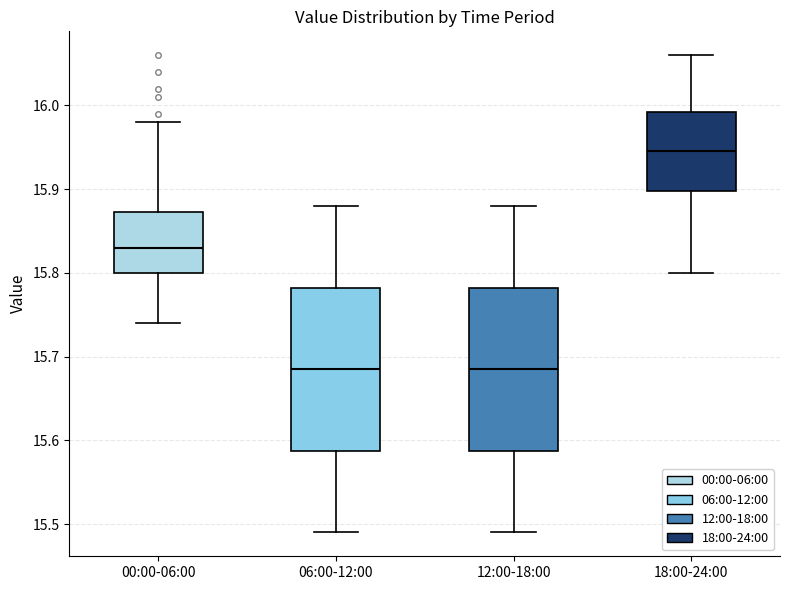

Which box's median line is the highest?

18:00-24:00